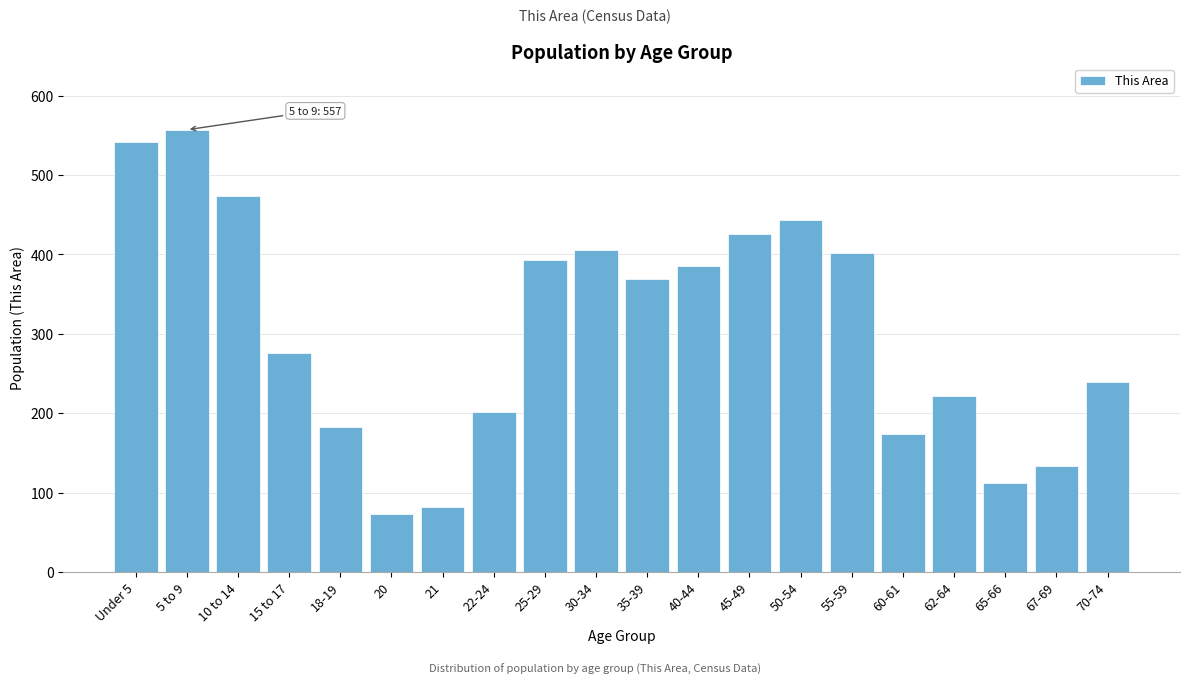

Reading right to left, what are all the values shown in this chart?

239	134	112	221	174	402	443	426	385	369	405	393	202	82	73	182	276	474	557	542